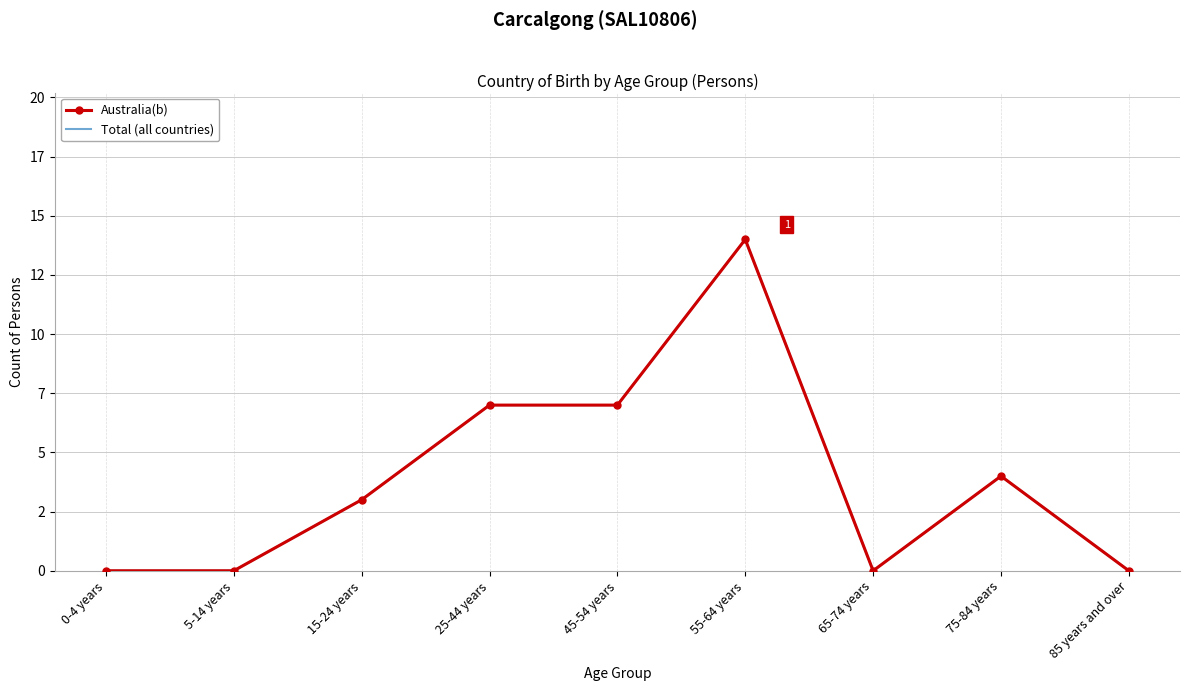

What is the highest value of the Australia(b) series?

14